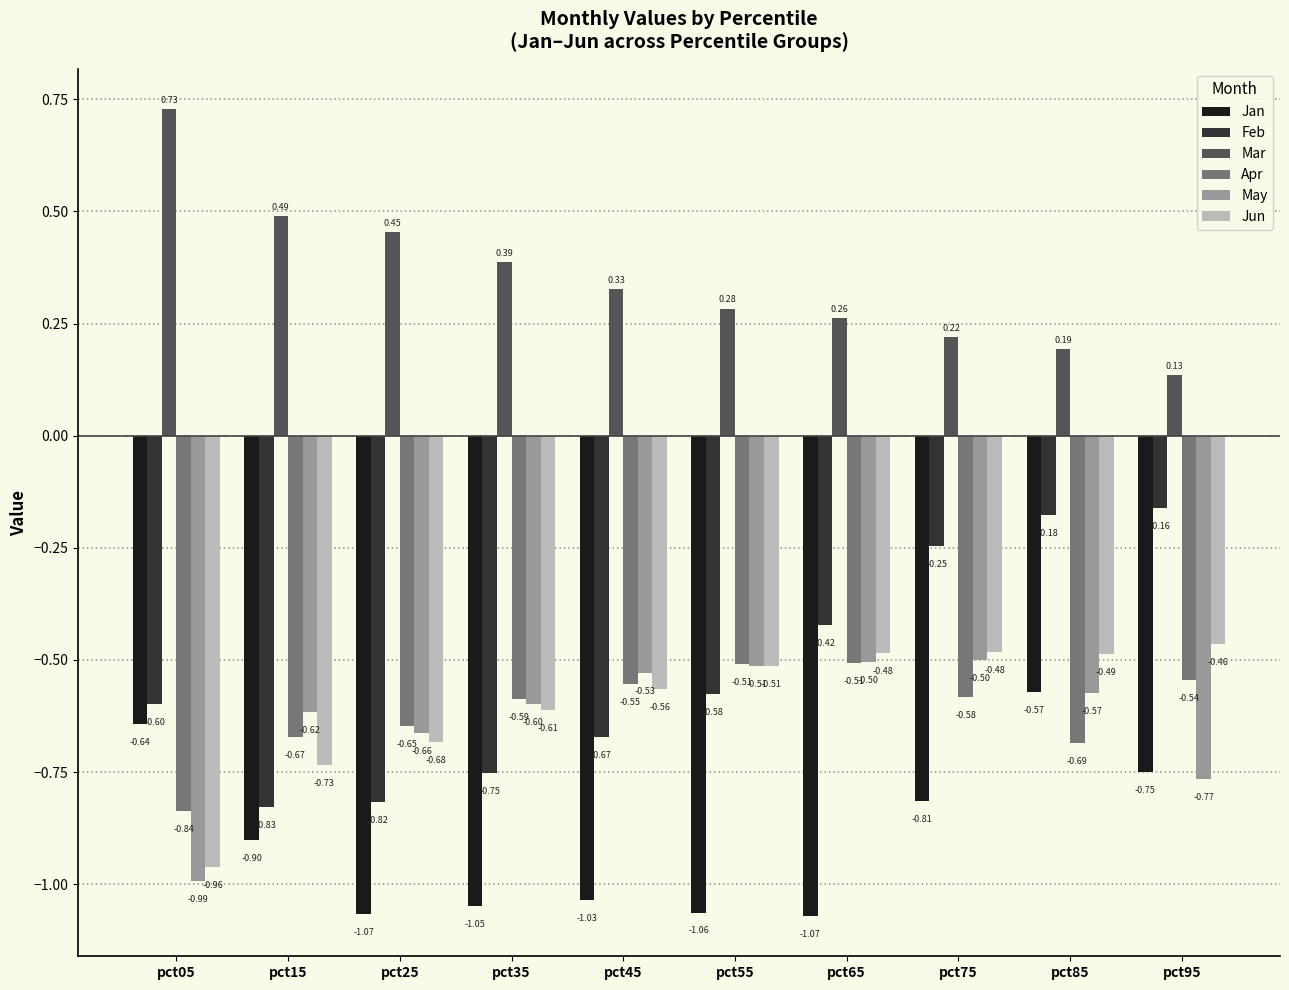

Rank the series at pct65 from highest to lowest value.

Mar, Feb, Jun, May, Apr, Jan